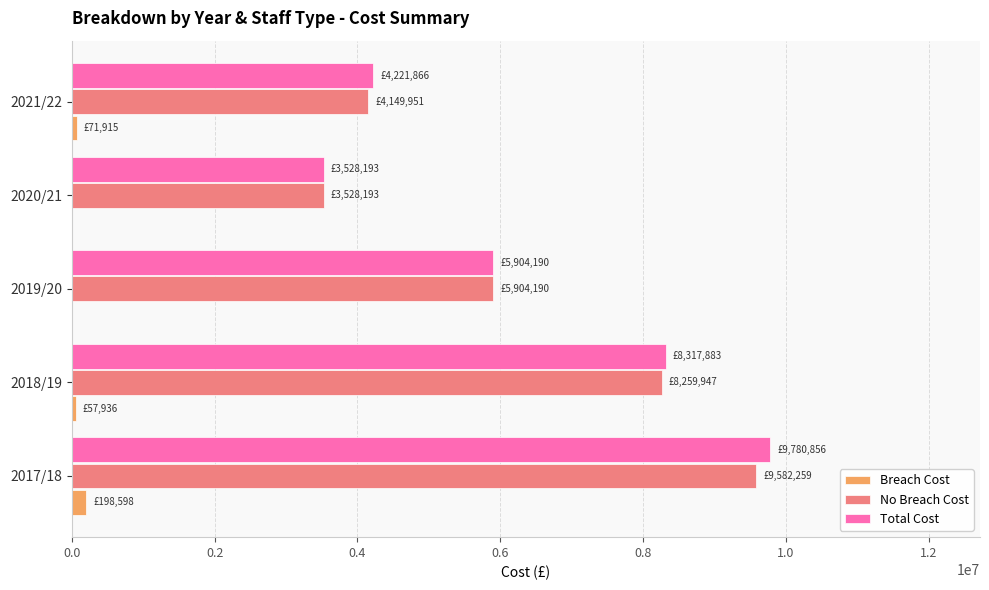

At which category is the sum across all series the highest?

2017/18